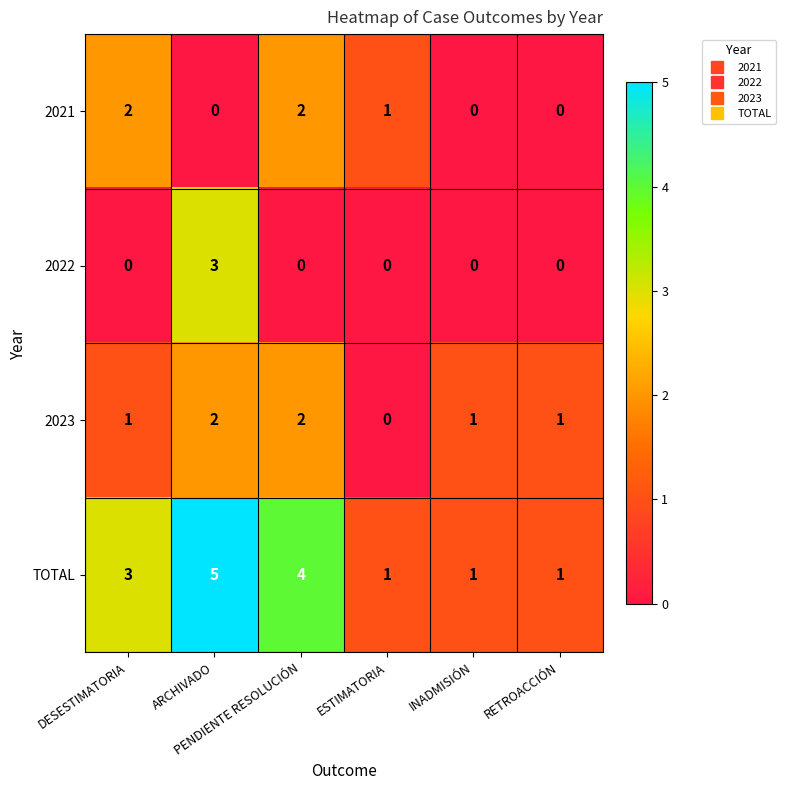

Count the 2022 values in the range 0 to 1.

5